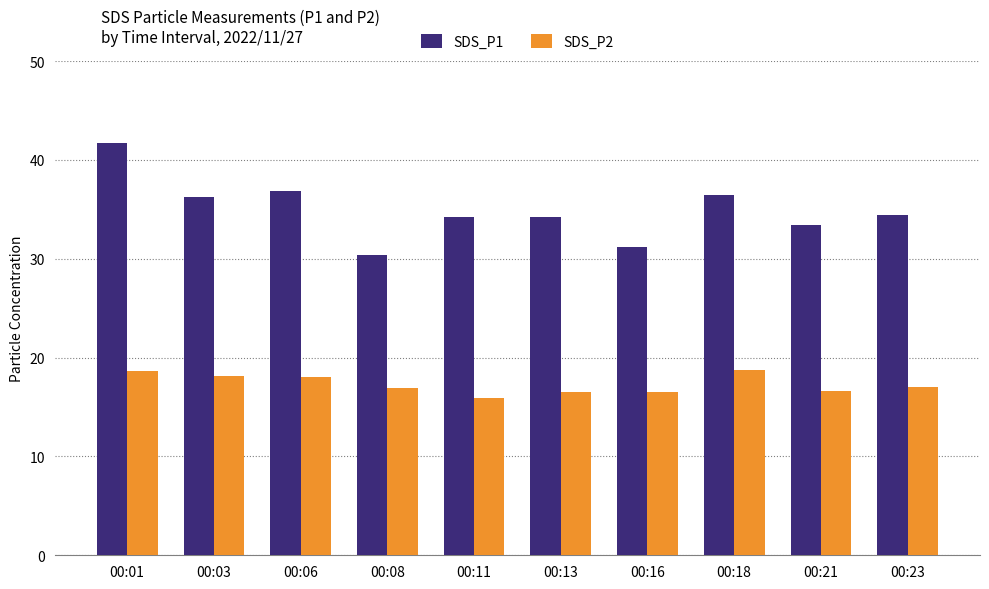

What is the difference between the maximum and second lowest values in the SDS_P2 series?

2.3